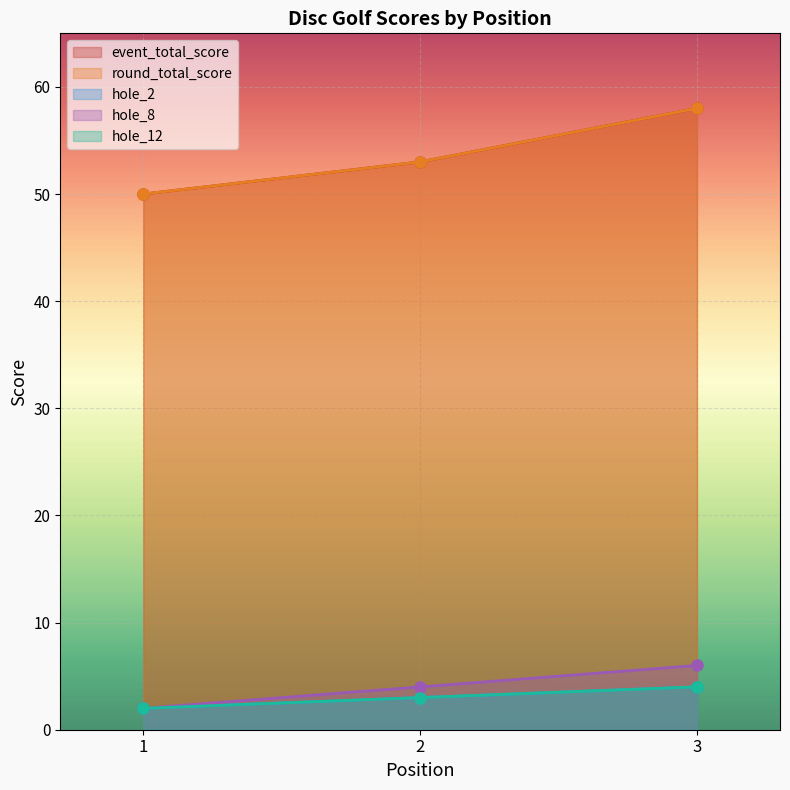

How many distinct data groups are displayed?

5